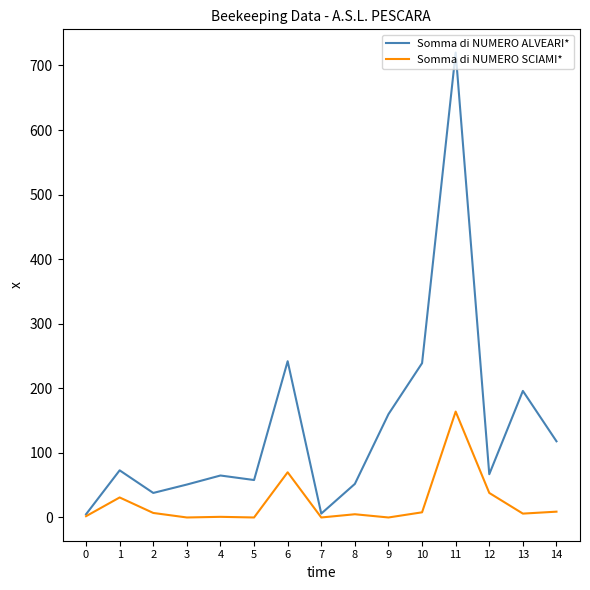

Which series has the largest range (max minus min)?

Somma di NUMERO ALVEARI*